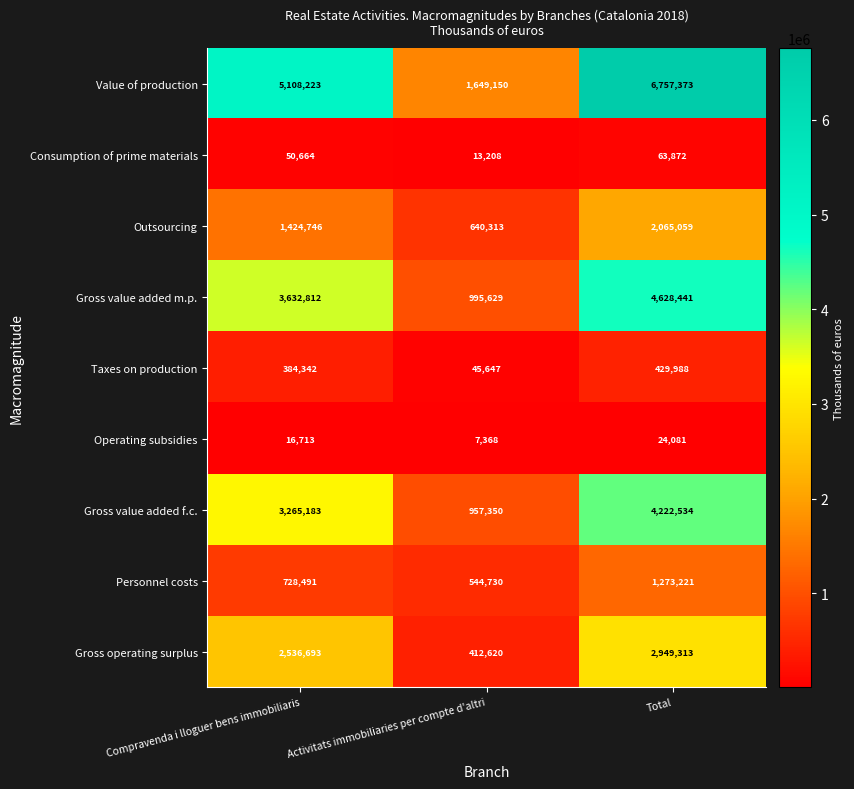

Reading right to left, list all the values displayed in this chart.

Value of production: 6757373	1649150	5108223
Consumption of prime materials: 63872	13208	50664
Outsourcing: 2065059	640313	1424746
Gross value added m.p.: 4628441	995629	3632812
Taxes on production: 429988	45647	384342
Operating subsidies: 24081	7368	16713
Gross value added f.c.: 4222534	957350	3265183
Personnel costs: 1273221	544730	728491
Gross operating surplus: 2949313	412620	2536693